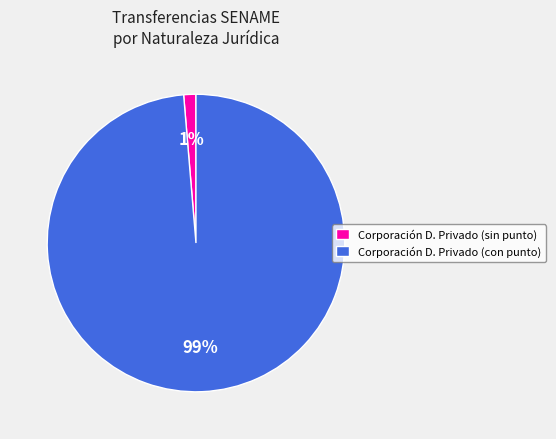

True or false: Corporación D. Privado (sin punto) accounts for 1% of the total.

True